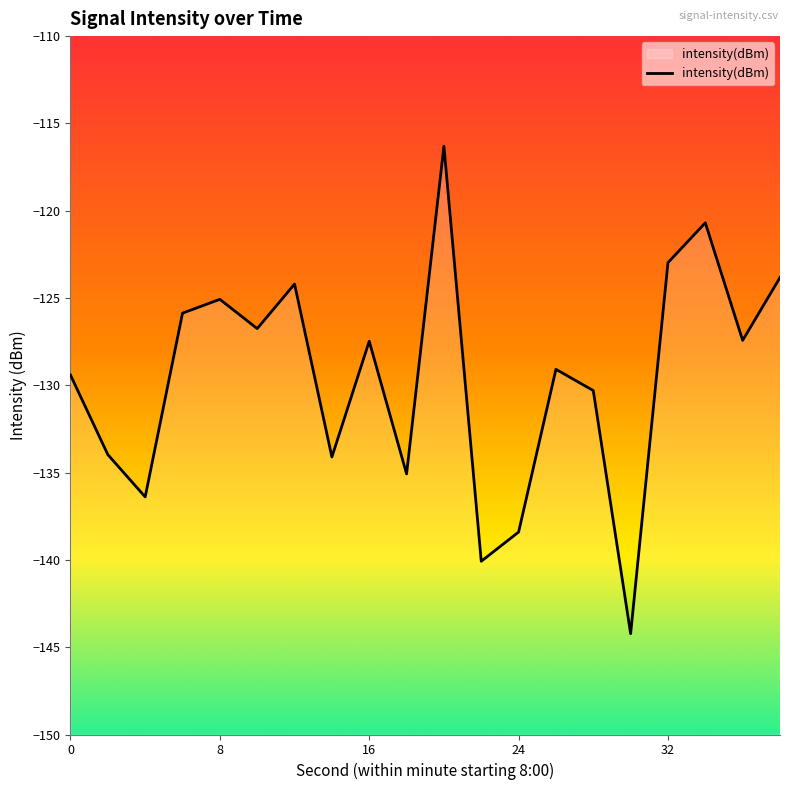

The chart shows a value of -126.8 at 10. True or false?

True